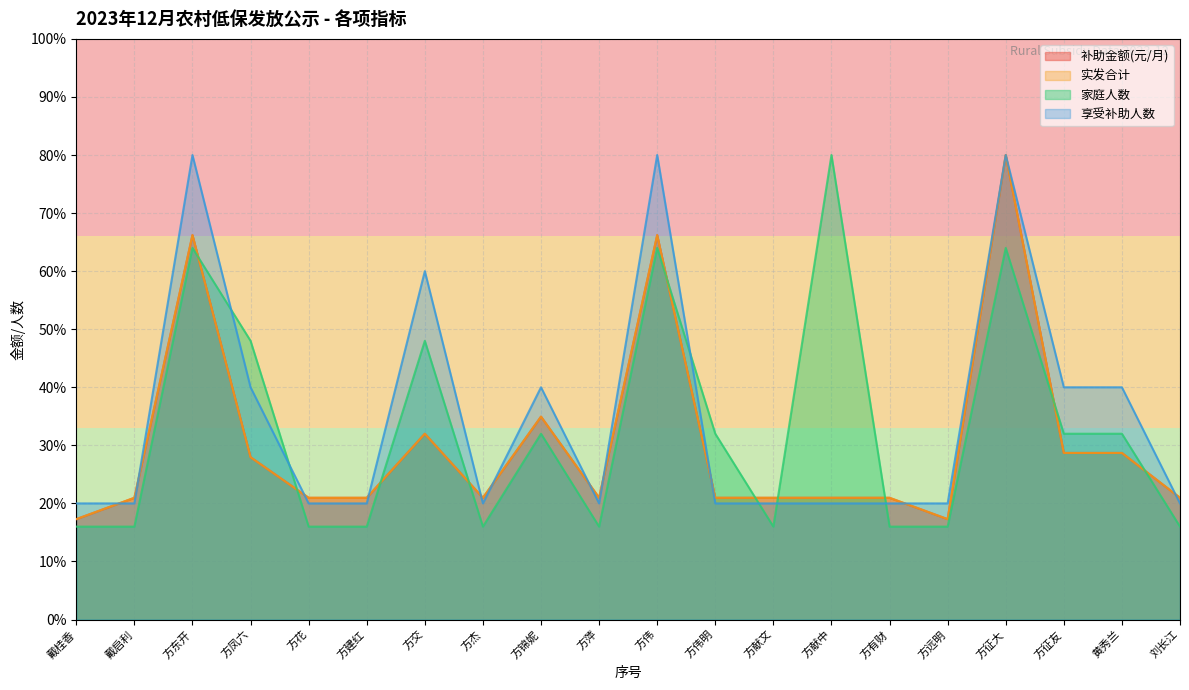

True or false: 实发合计 and 补助金额(元/月) cross at least once.

False